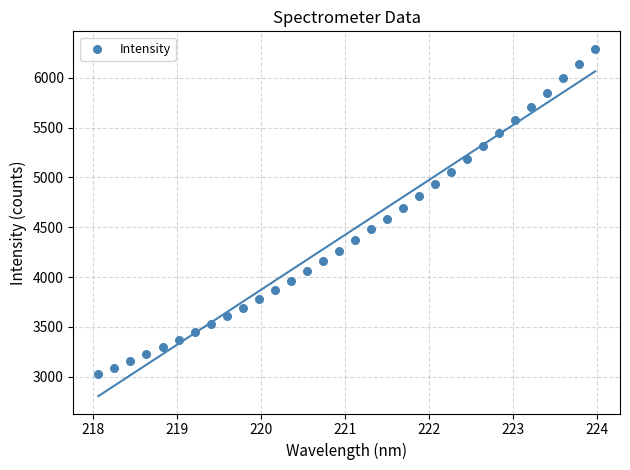

What is the range of X values (max minus min)?

5.9